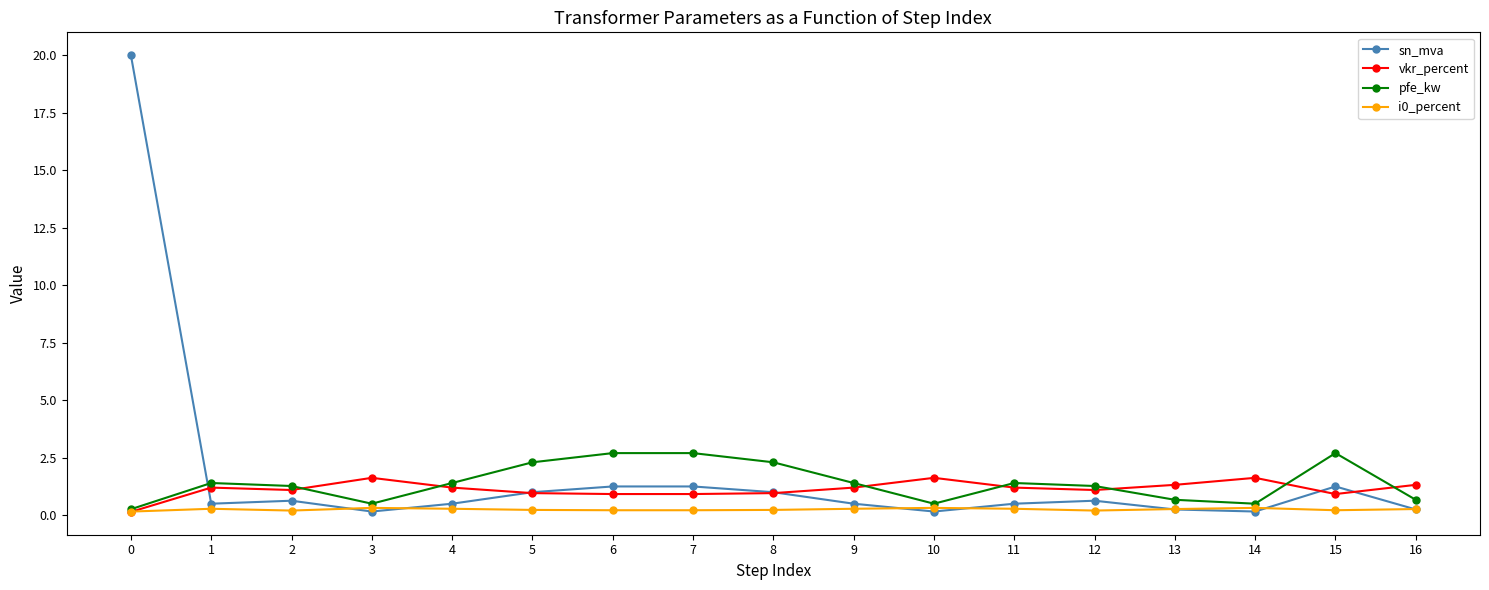

True or false: vkr_percent has more than 0 interior local peaks.

True